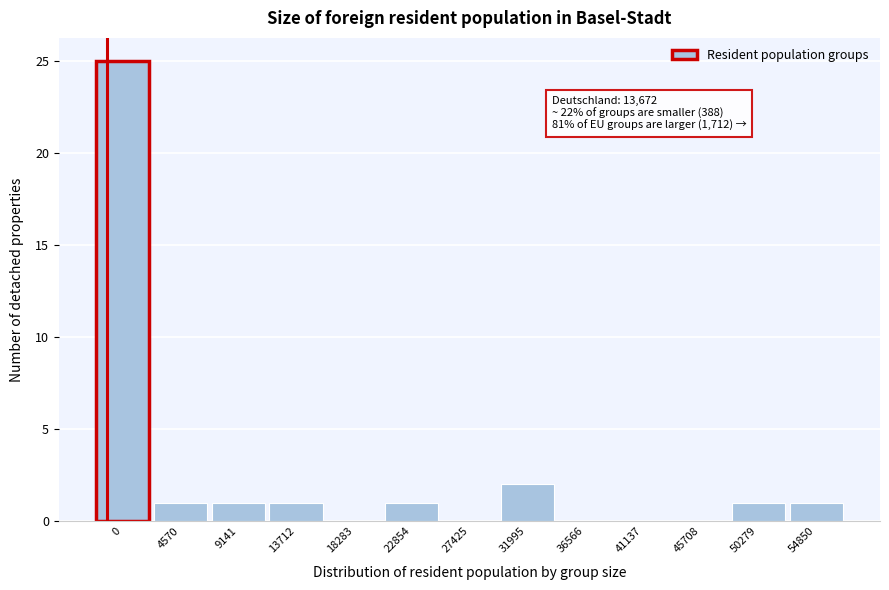

Reading right to left, transcribe all the data shown in this chart.

54850=1	50279=1	45708=0	41137=0	36566=0	31995=2	27425=0	22854=1	18283=0	13712=1	9141=1	4570=1	0=25